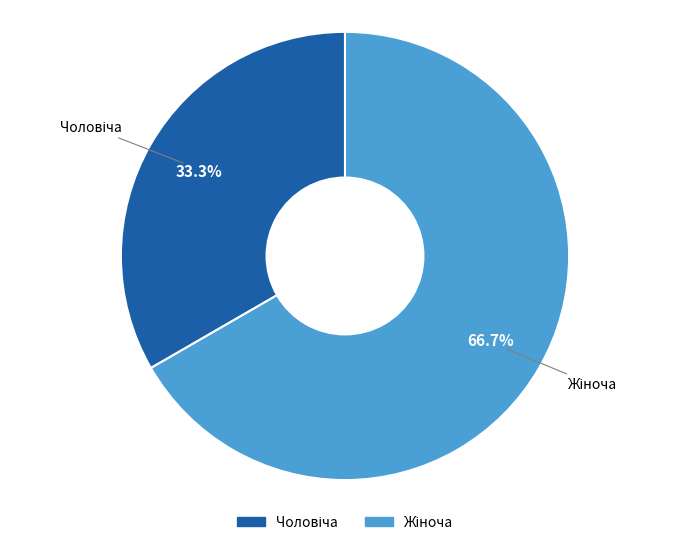

Is there any slice that represents more than half of the pie?

Yes